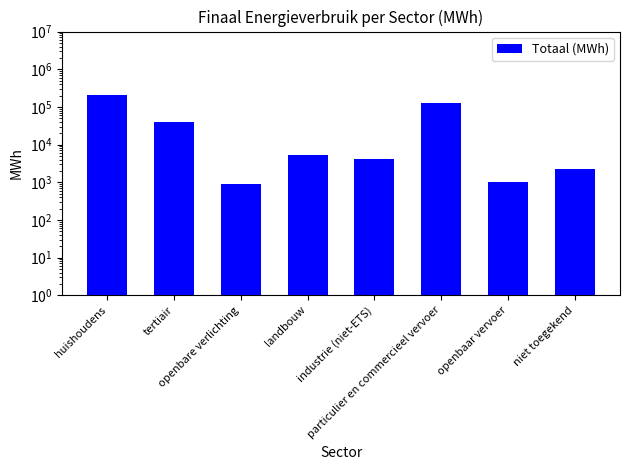

List the labels in order of value, largest first.

huishoudens, particulier en commercieel vervoer, tertiair, landbouw, industrie (niet-ETS), niet toegekend, openbaar vervoer, openbare verlichting